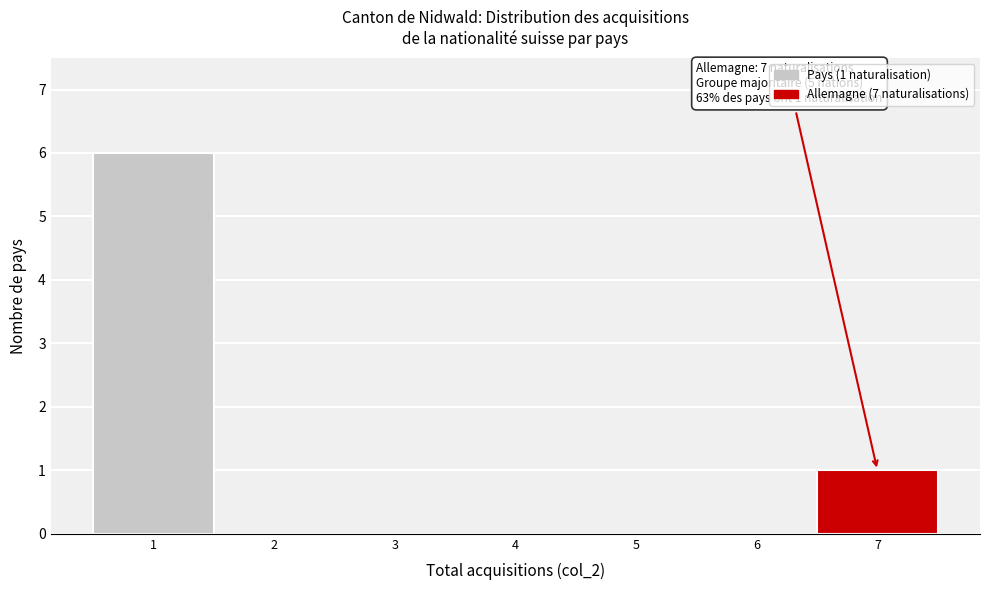

Which range on the x-axis has the tallest bar?

0.5 to 1.5